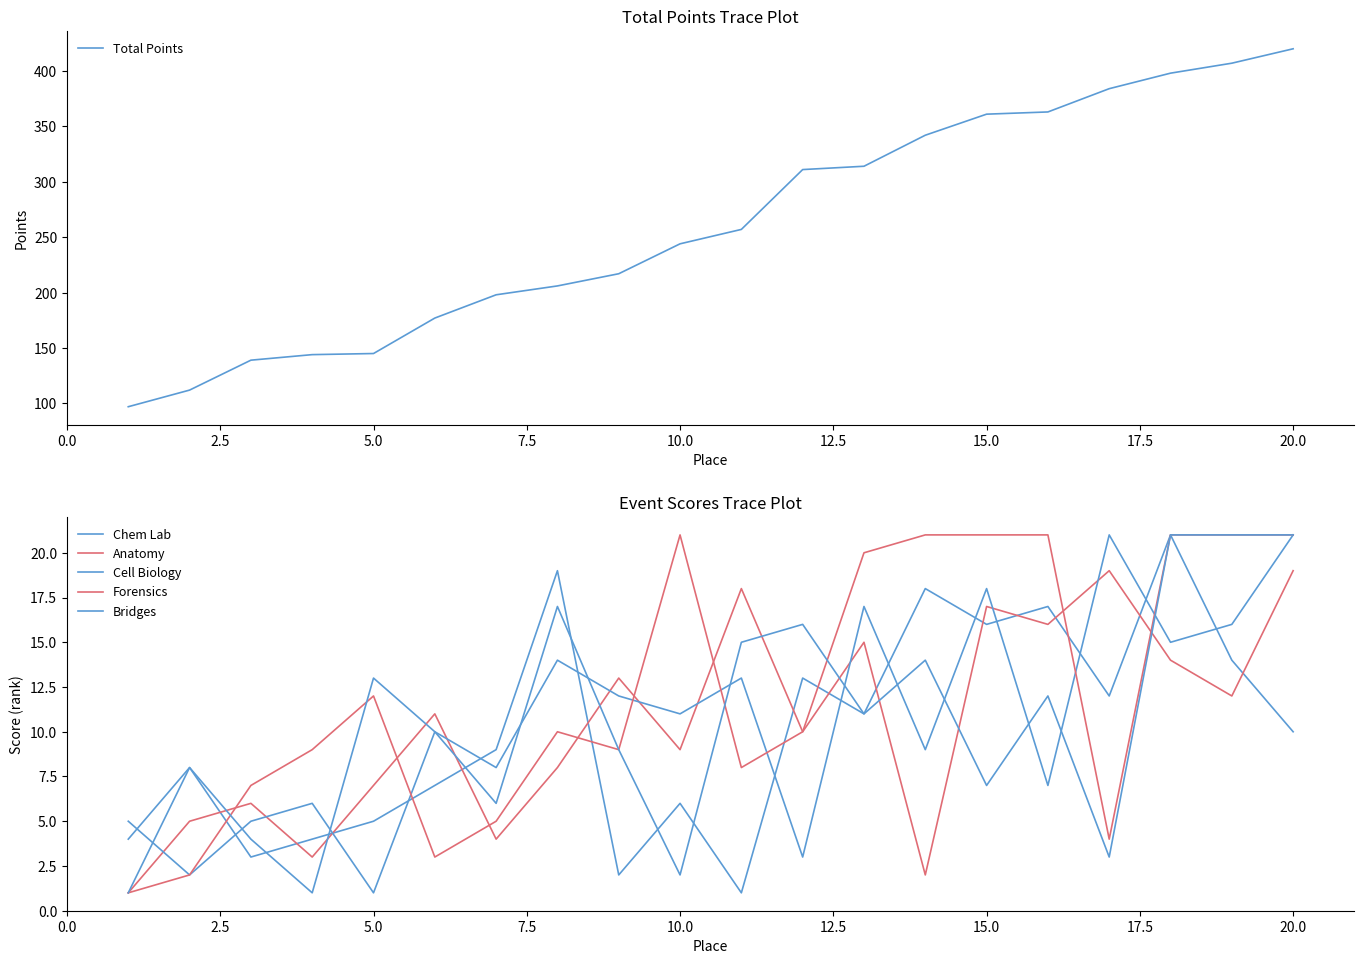

Which category has the highest value in the Total Points series?

20.0